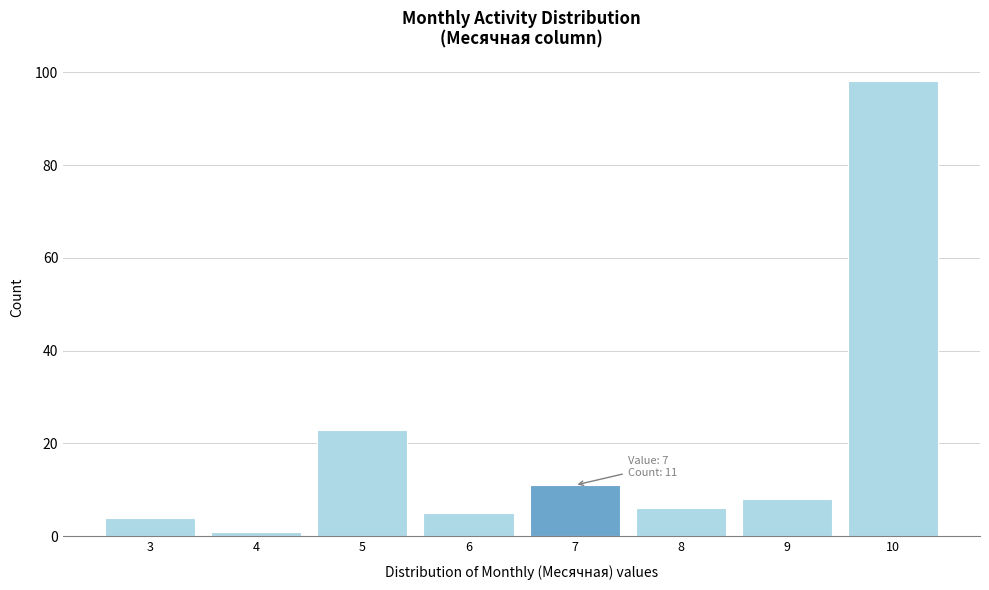

Which range on the x-axis has the tallest bar?

9.5 to 10.5